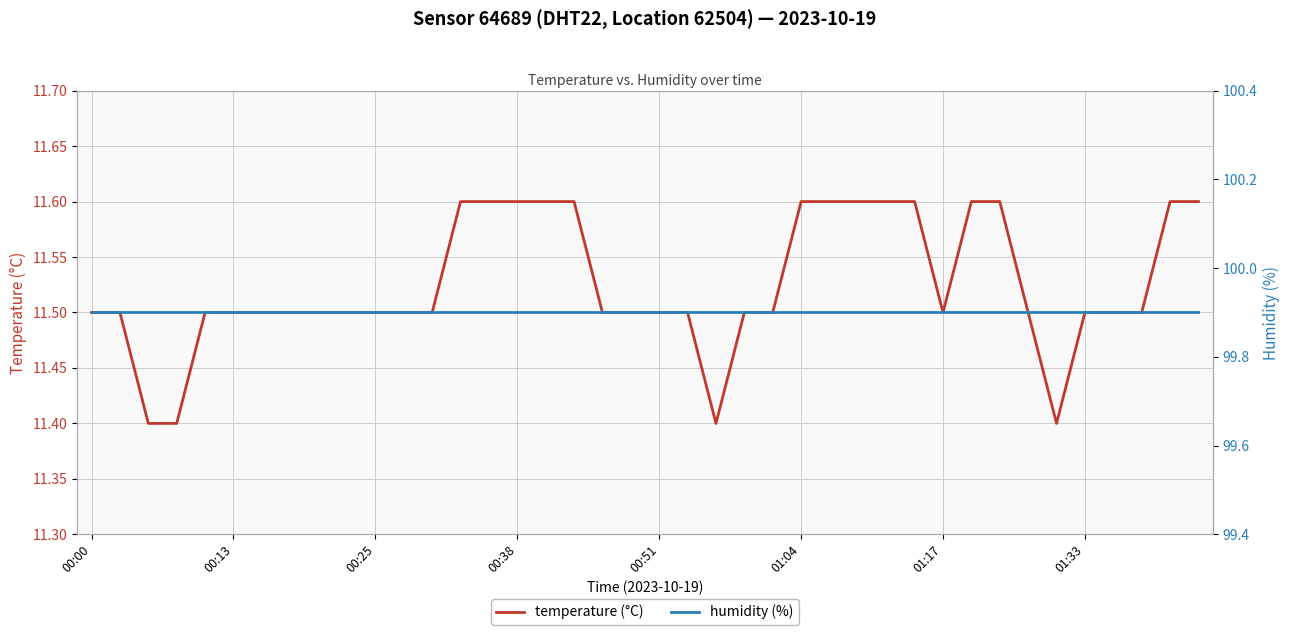

What is the highest value of the temperature (°C) series?

11.6